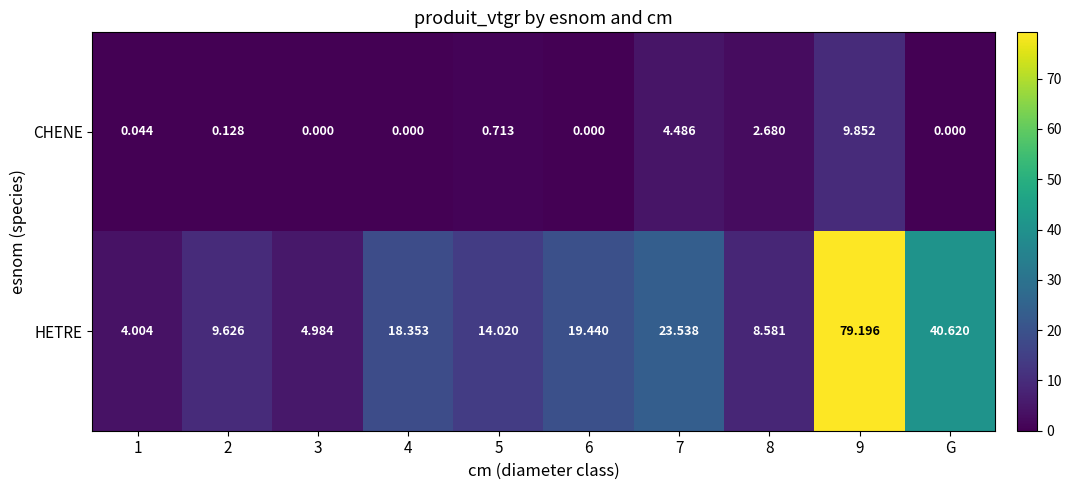

At 5, list the series in order from smallest to largest.

CHENE, HETRE